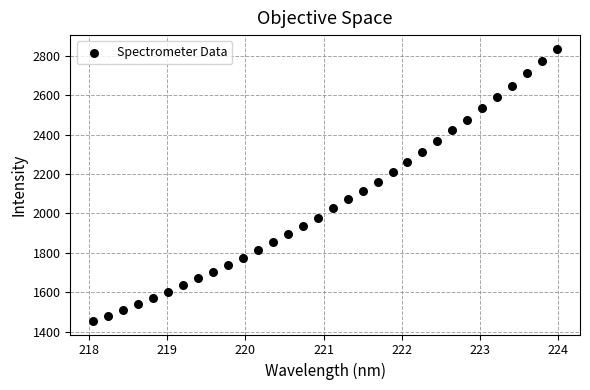

What is the range of X values (max minus min)?

5.9